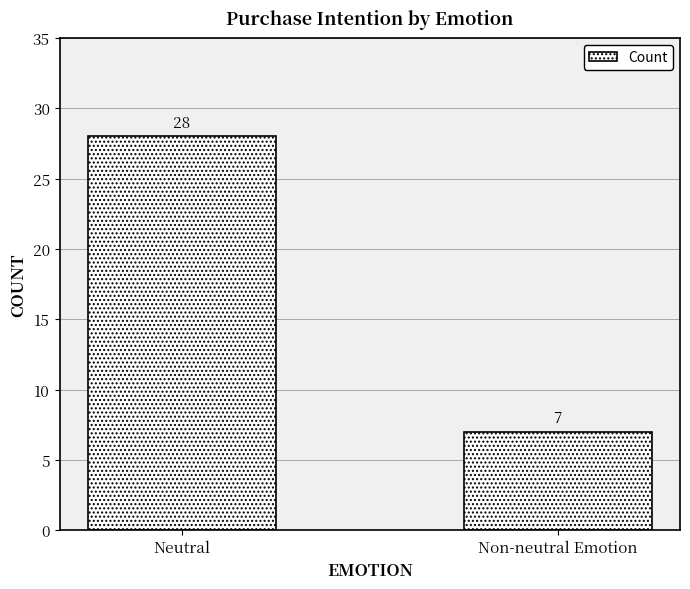

Read the value at Non-neutral Emotion.

7